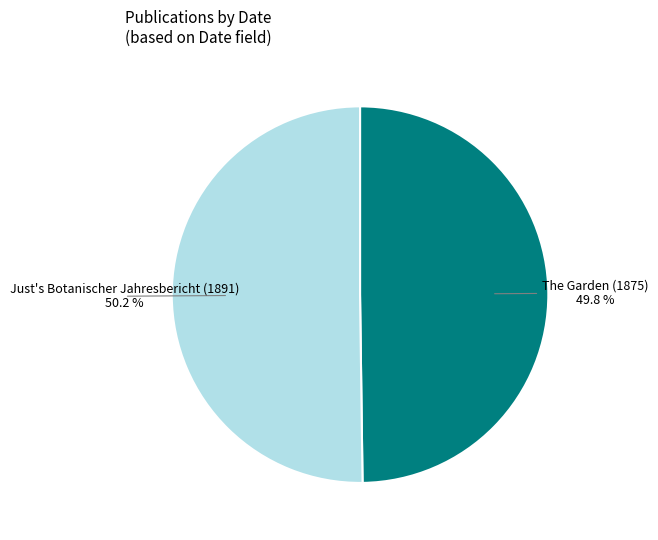

Does any single category account for the majority?

Yes